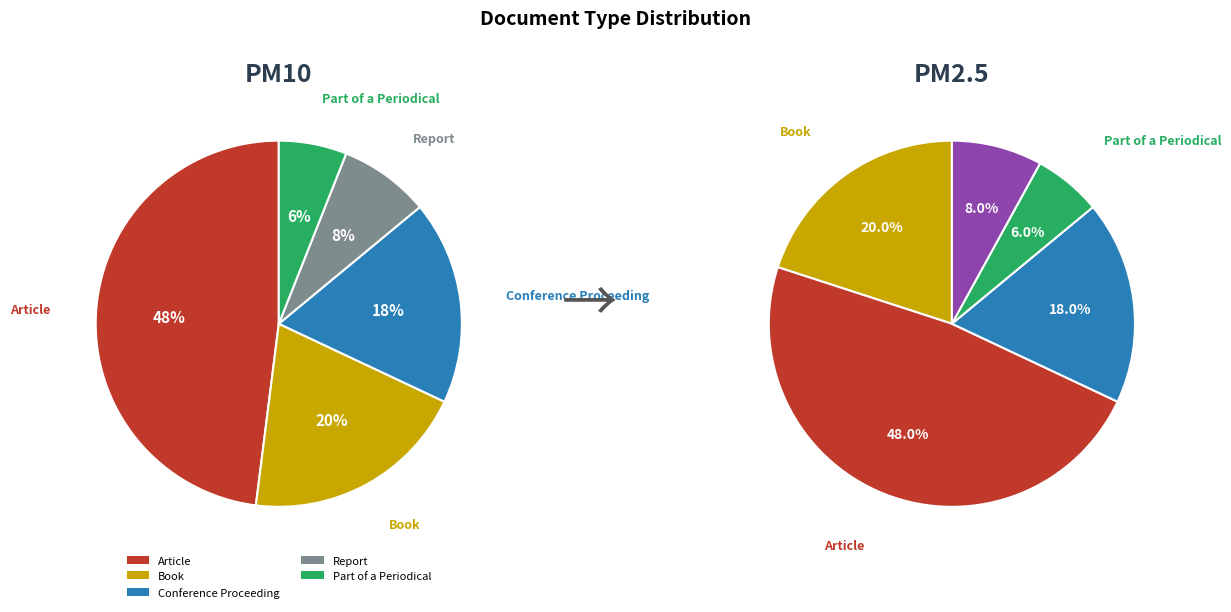

To the nearest percent, what is the combined percentage of Report and Article?

56%